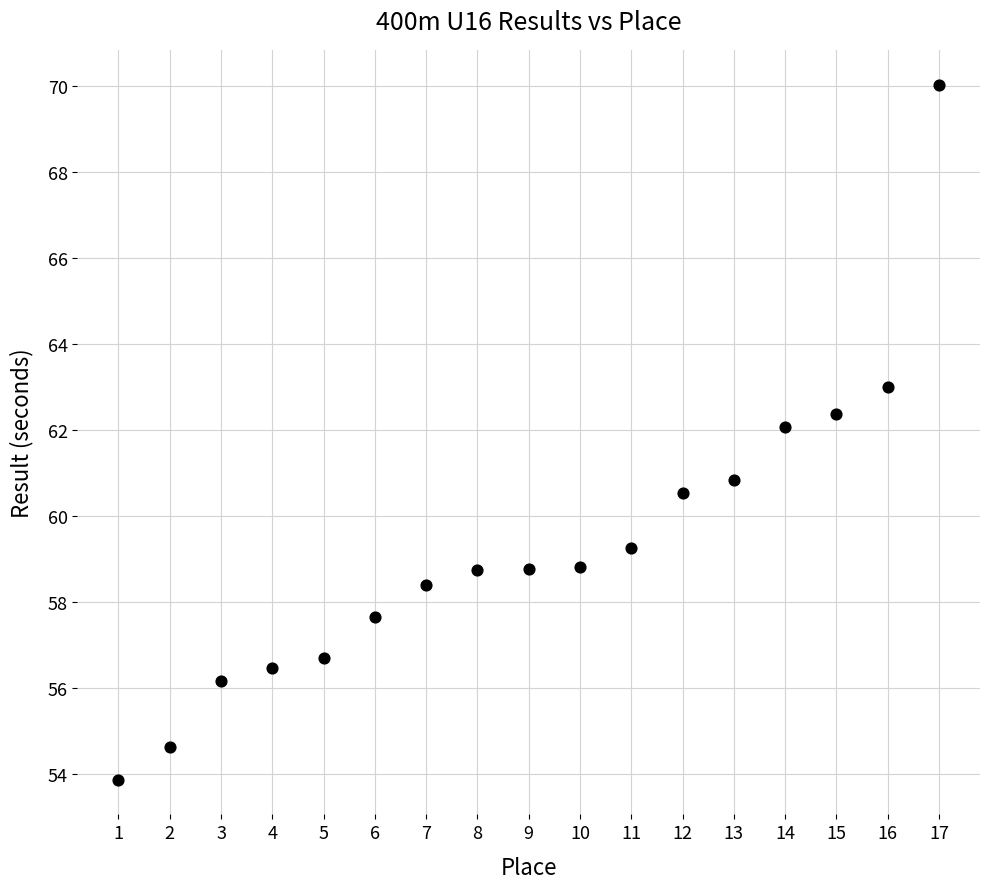

What is the range of X values (max minus min)?

16.0